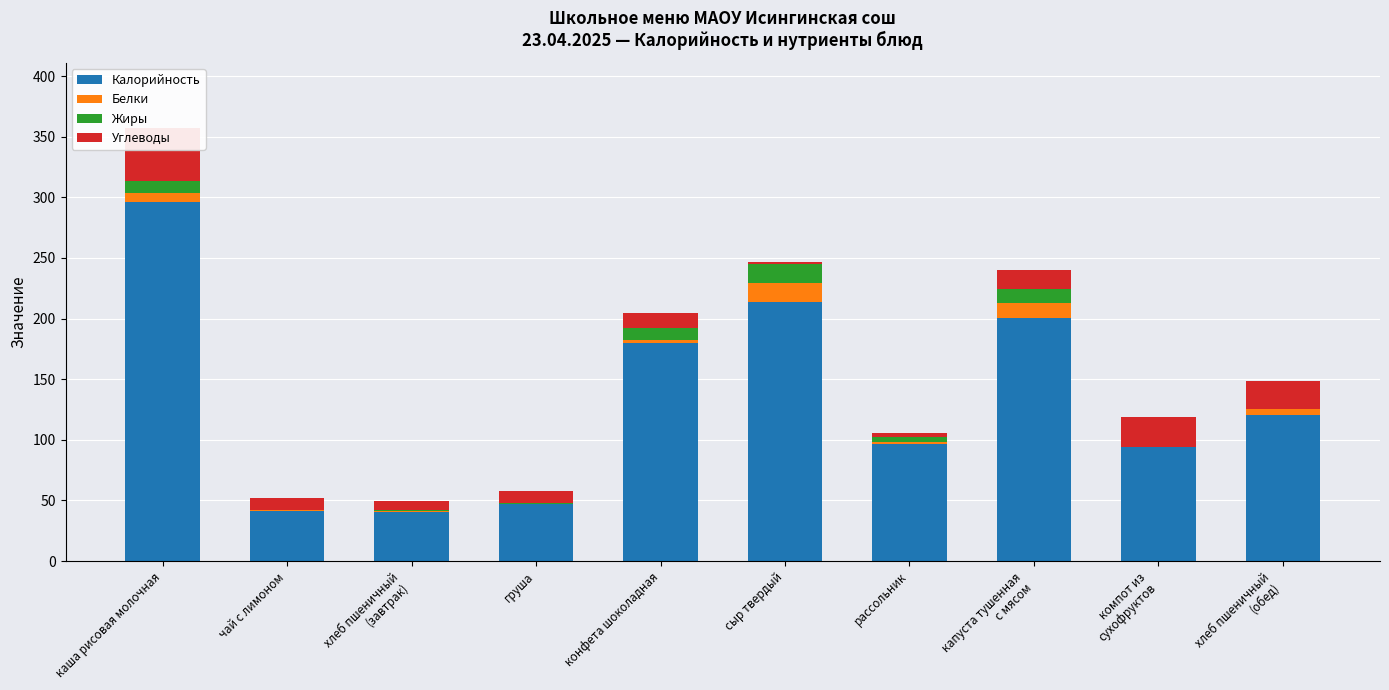

How many bars are there in total?

40